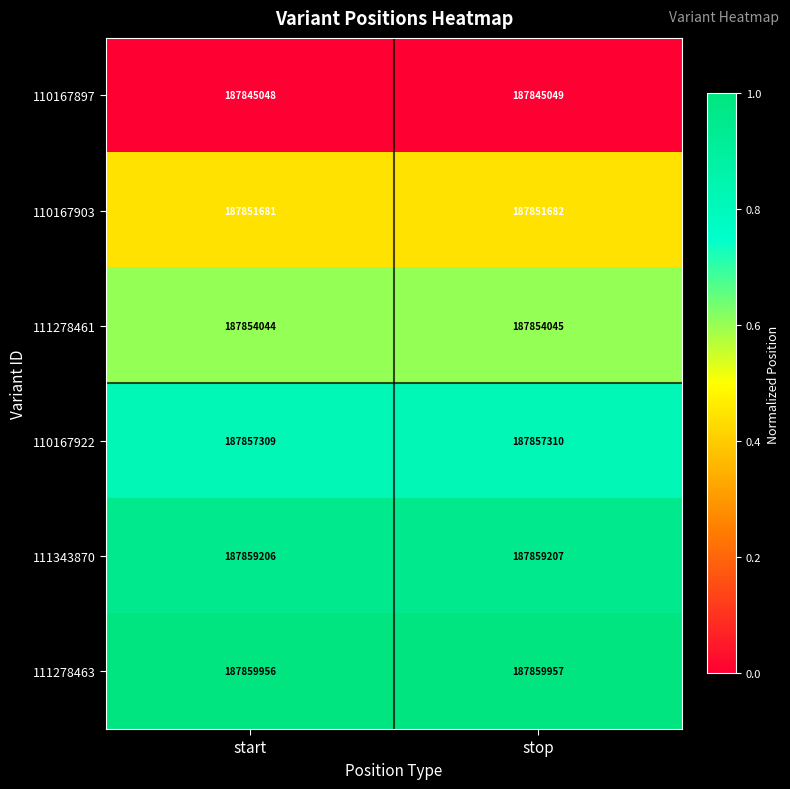

What is the spread (max minus min) of values at stop?

14908